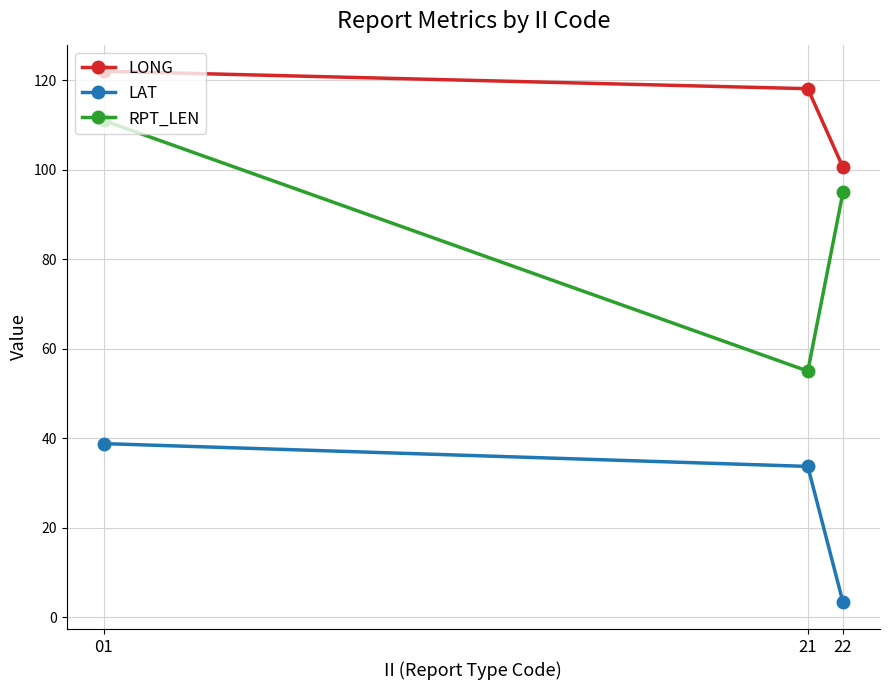

What is the difference between the second highest and minimum values in the LAT series?

30.4